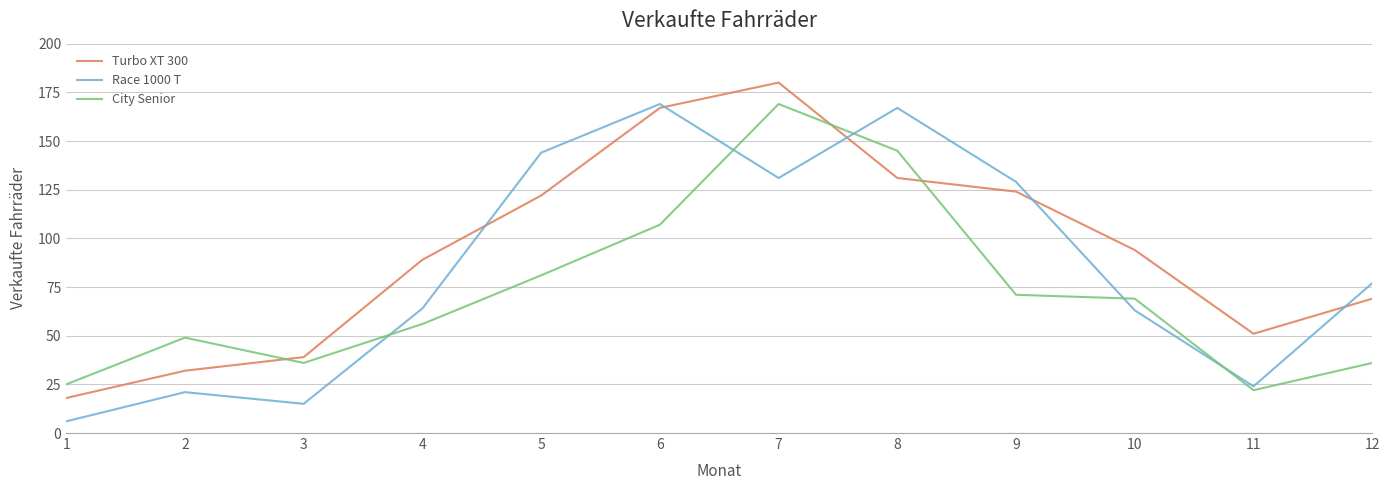

What are all the series names shown in the legend?

Turbo XT 300, Race 1000 T, City Senior